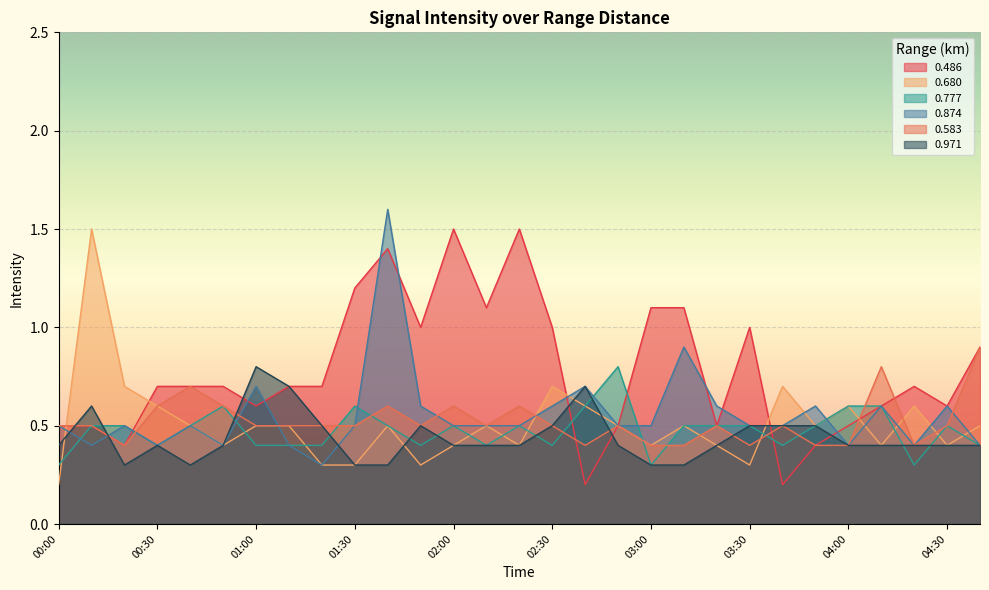

What is the total value across all series at 01:40?

4.9